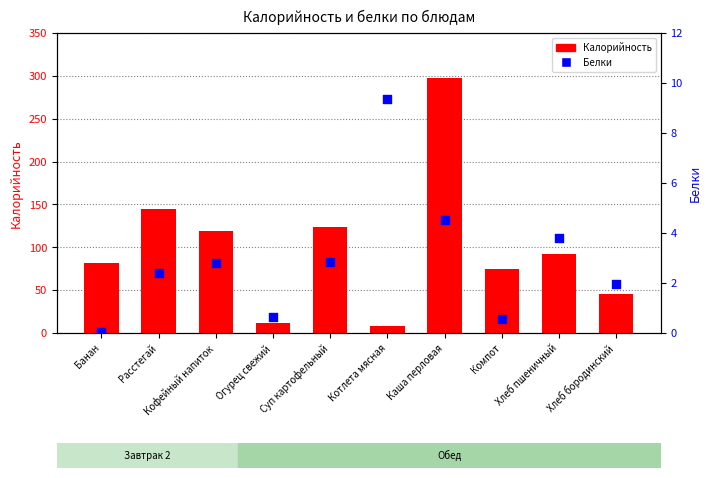

At which category is the sum across all series the highest?

Каша перловая